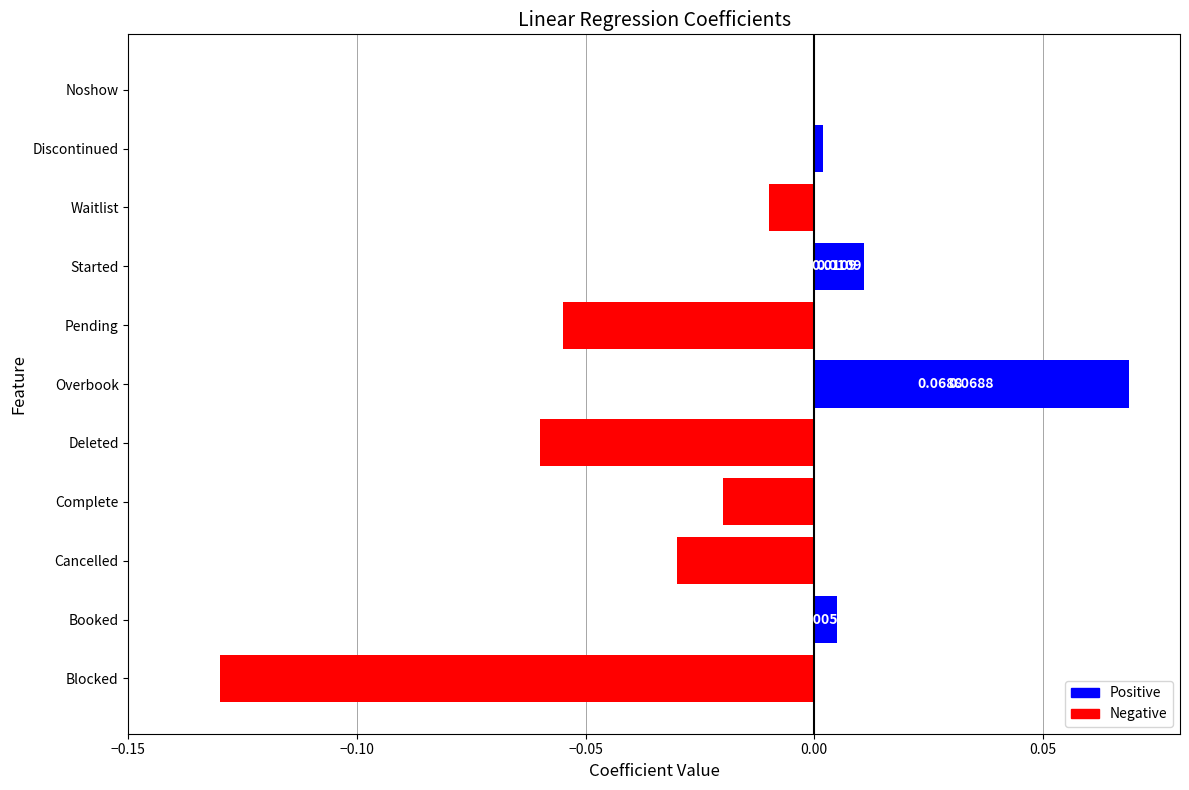

What is the change in value from Deleted to Noshow?

+0.1